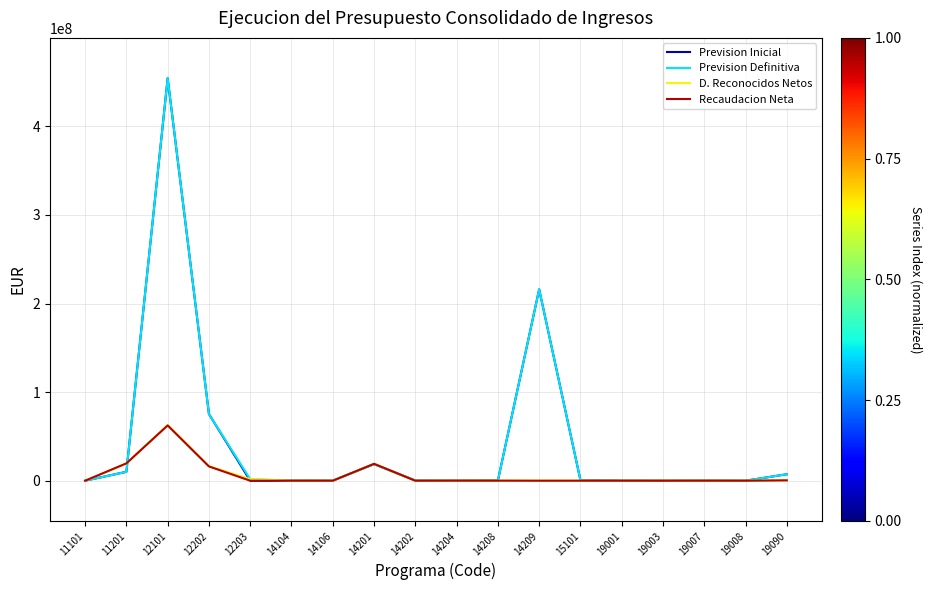

What is the maximum value shown in the chart?

454459267.1